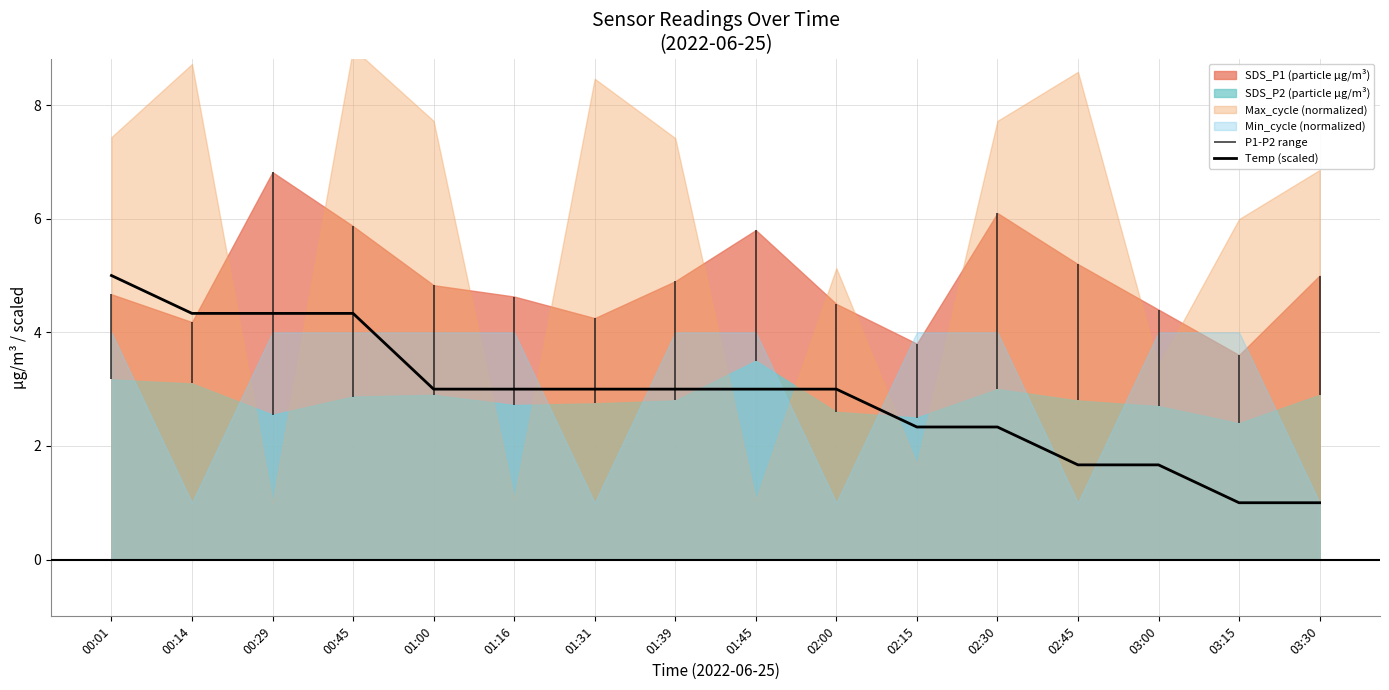

At which label does Temp (scaled) first exceed 2?

00:01